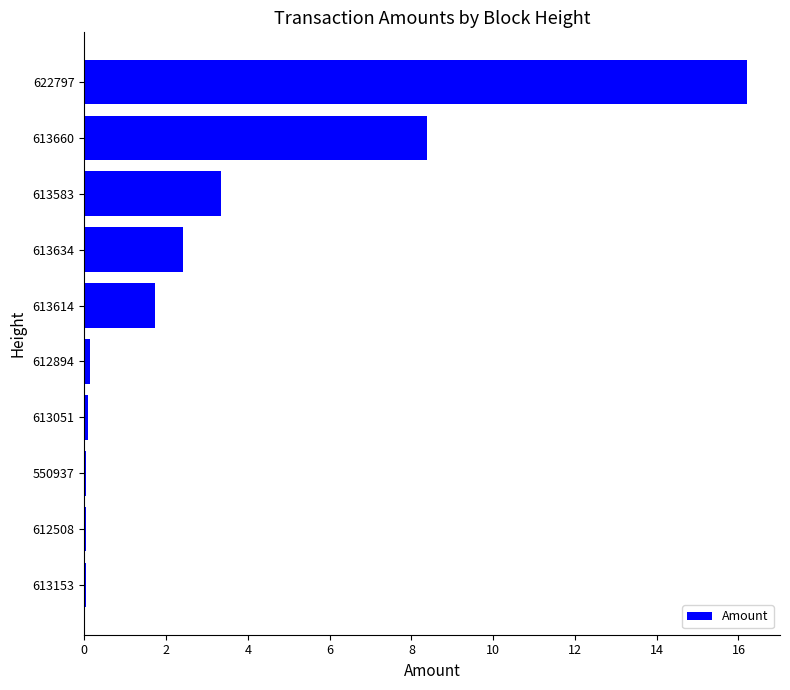

What is the average value?

3.2